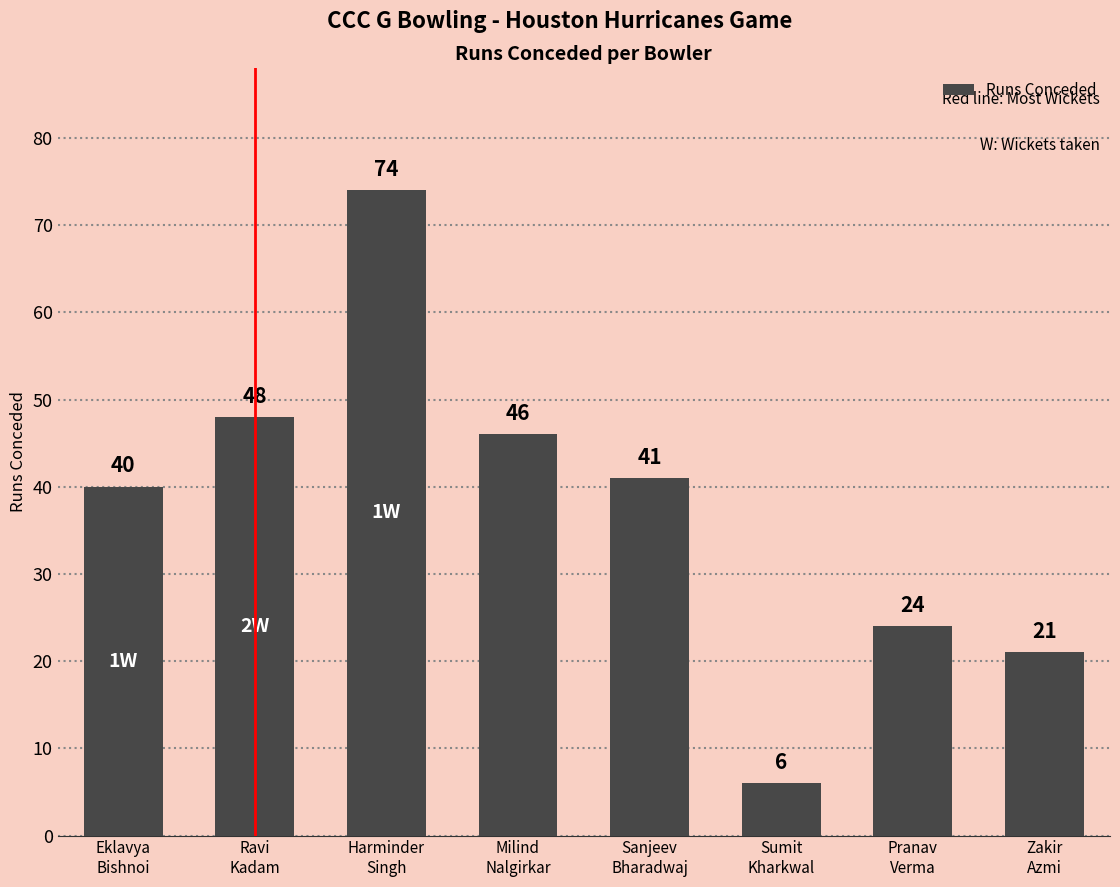

Reading right to left, what are all the values shown in this chart?

21	24	6	41	46	74	48	40